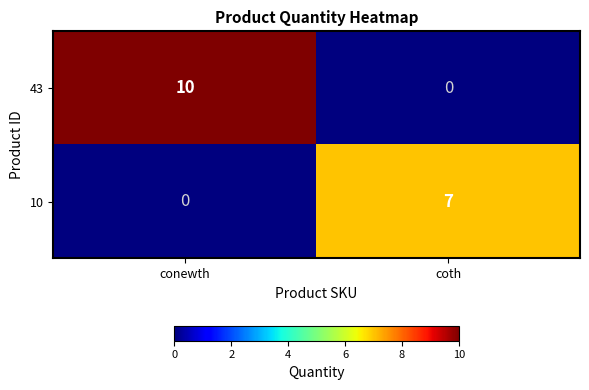

The 43 series shows 10 at conewth. True or false?

True